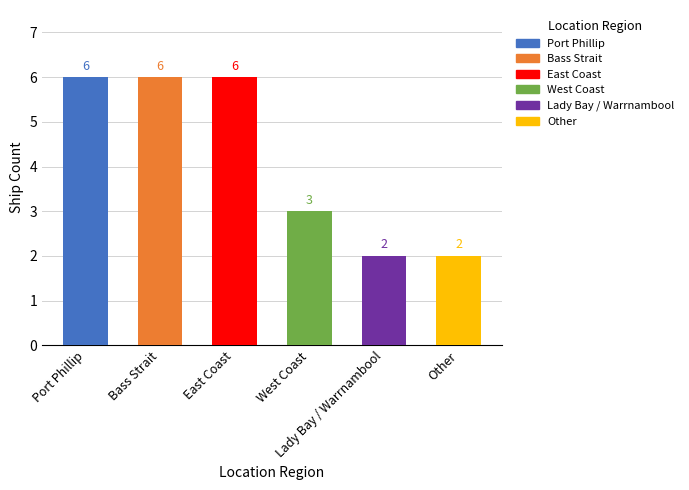

What is the difference between the values at Port Phillip and West Coast?

3